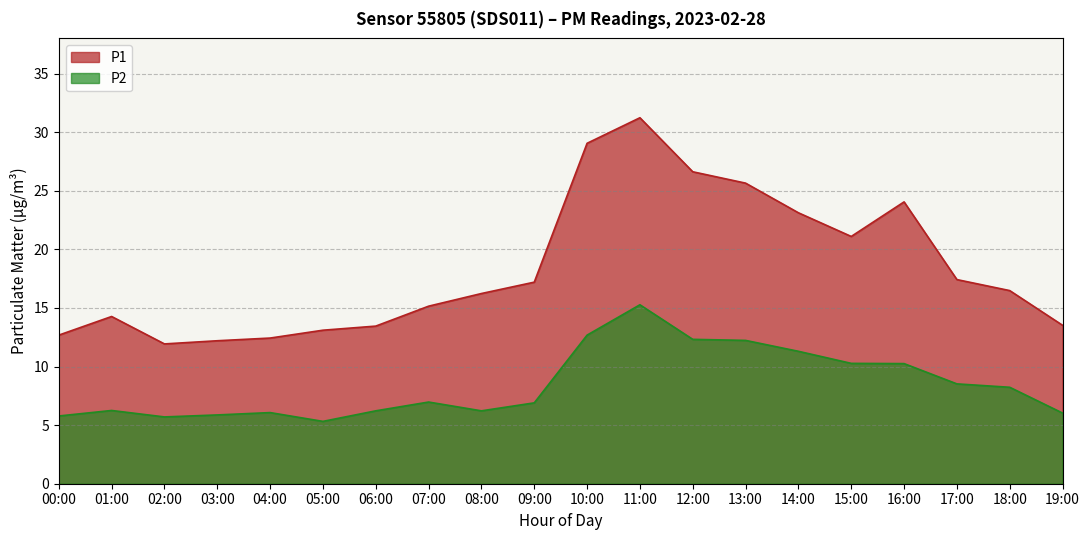

Which series has the widest spread of values?

P1